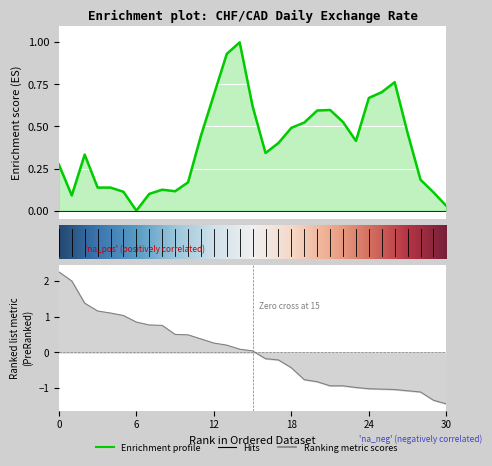

Count the number of categories in the chart.

31